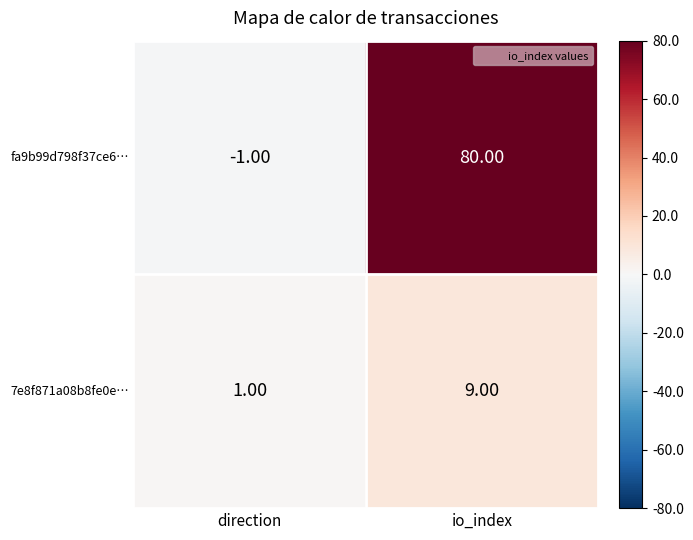

What is the total value across all series at io_index?

89